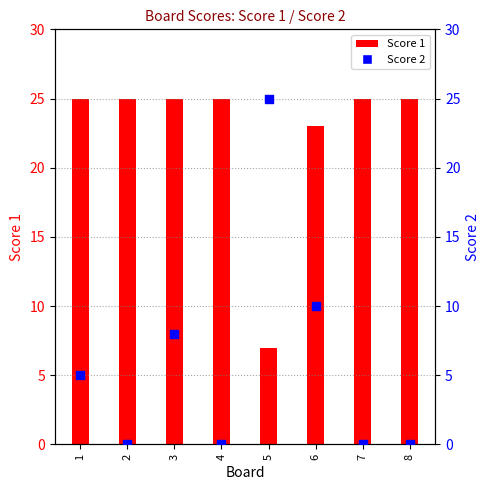

What are all the series names shown in the legend?

Score 1, Score 2